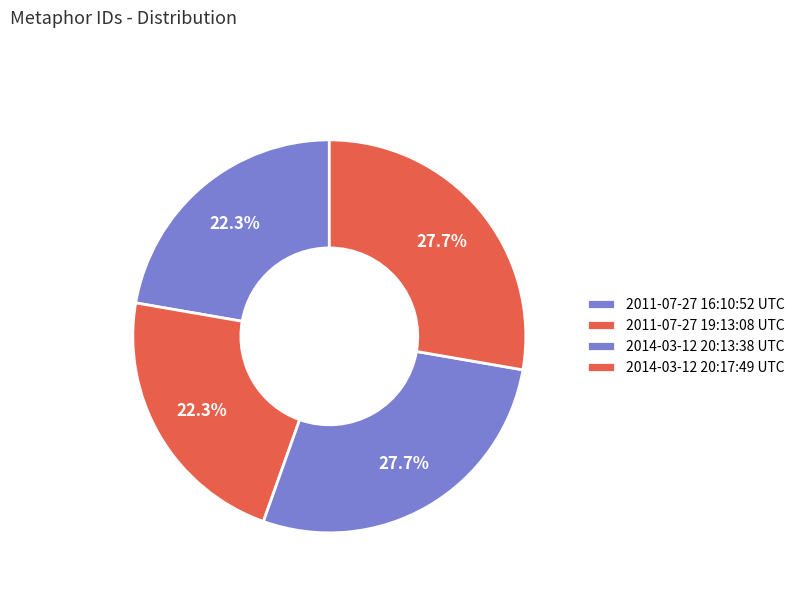

How many slices are in this pie chart?

4